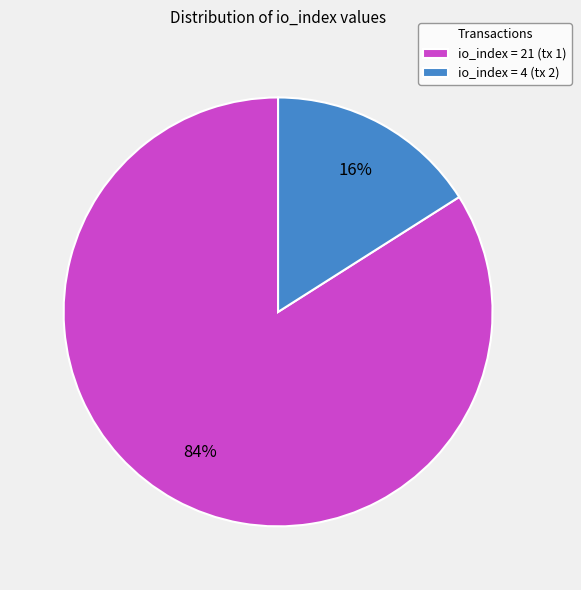

To the nearest percent, what is the difference between the largest and smallest slice percentages?

68%